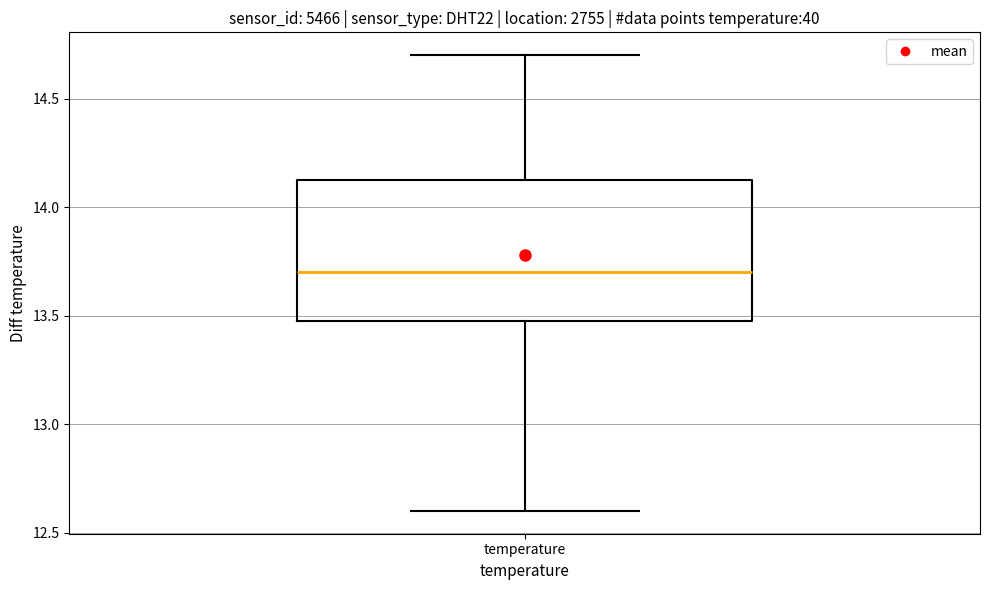

Read this box plot against the y-axis: the position of the median line, the range covered by the box, and the ends of both whiskers. The values are not printed on the chart, so give them approximately, as read against the axis.

median 13.70, box 13.50 to 14.15, whiskers 12.60 to 14.70